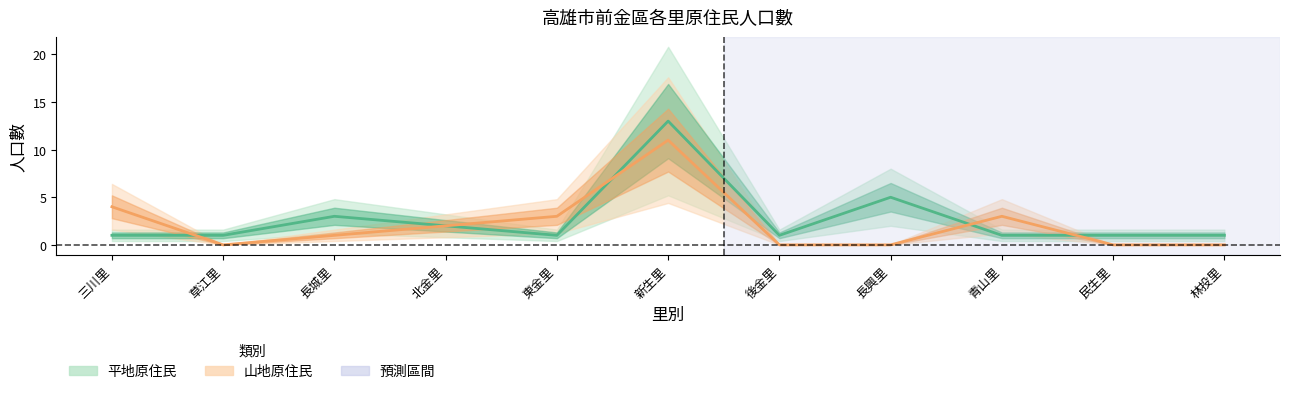

How many values in 山地原住民 are above zero?

6